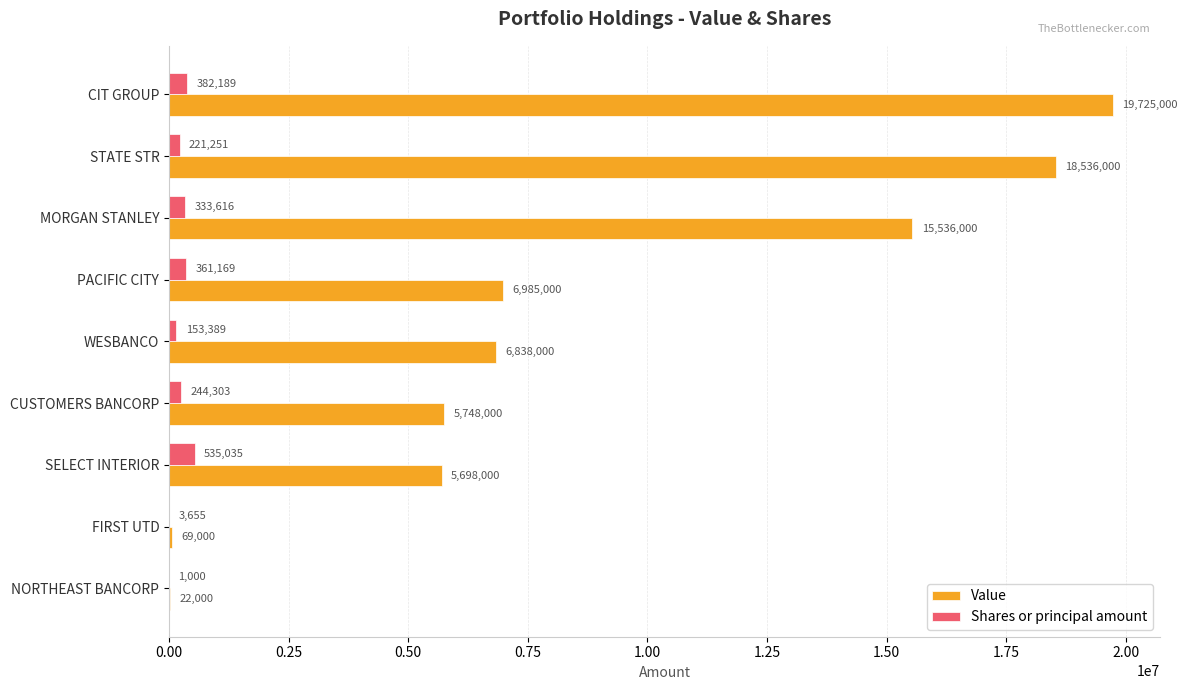

The Value series shows 19725000 at CIT GROUP. True or false?

True